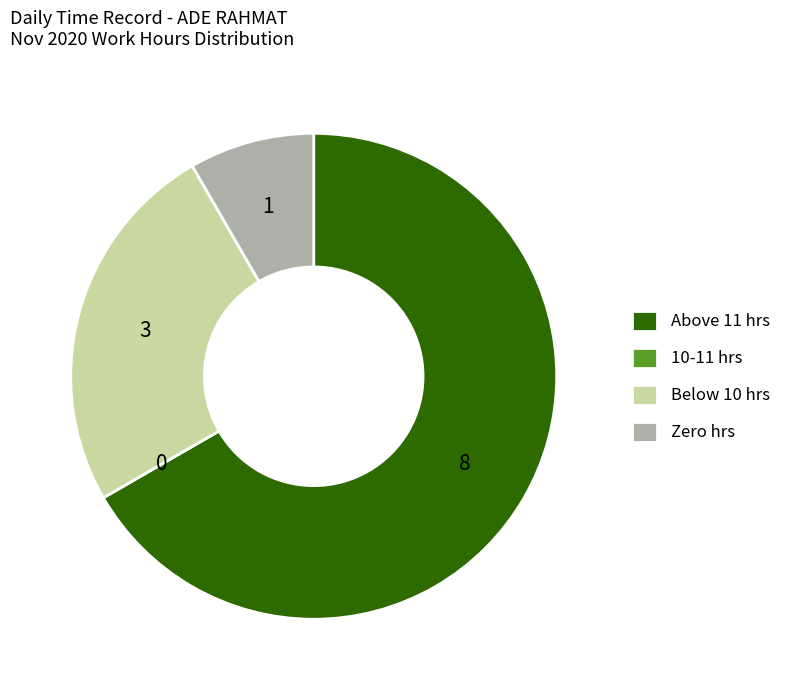

What is the largest slice in the pie chart?

Above 11 hrs